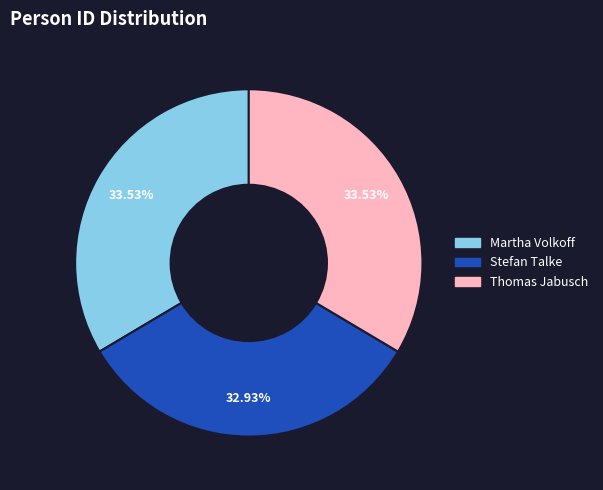

How much of the chart is everything except Stefan Talke?

67.1%